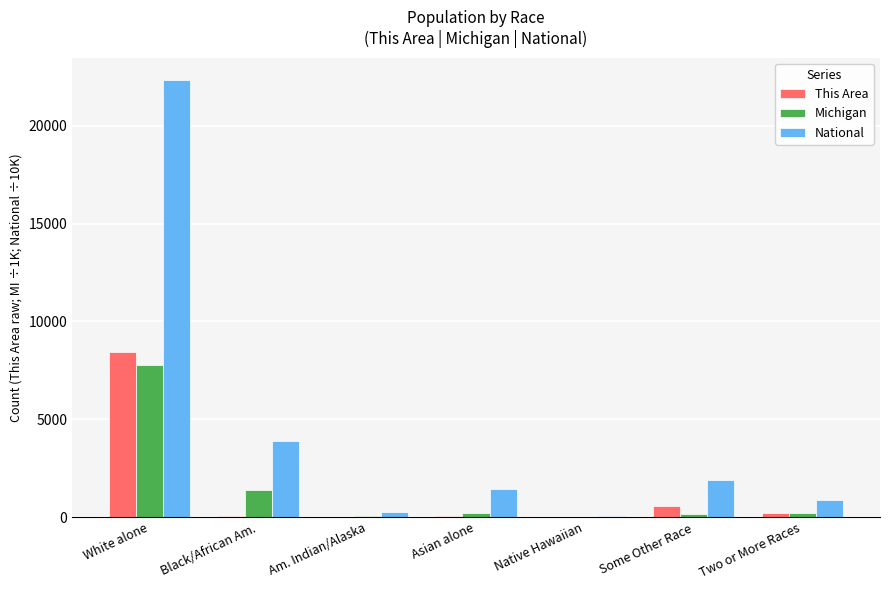

What is the sum of all This Area values?

9327.0